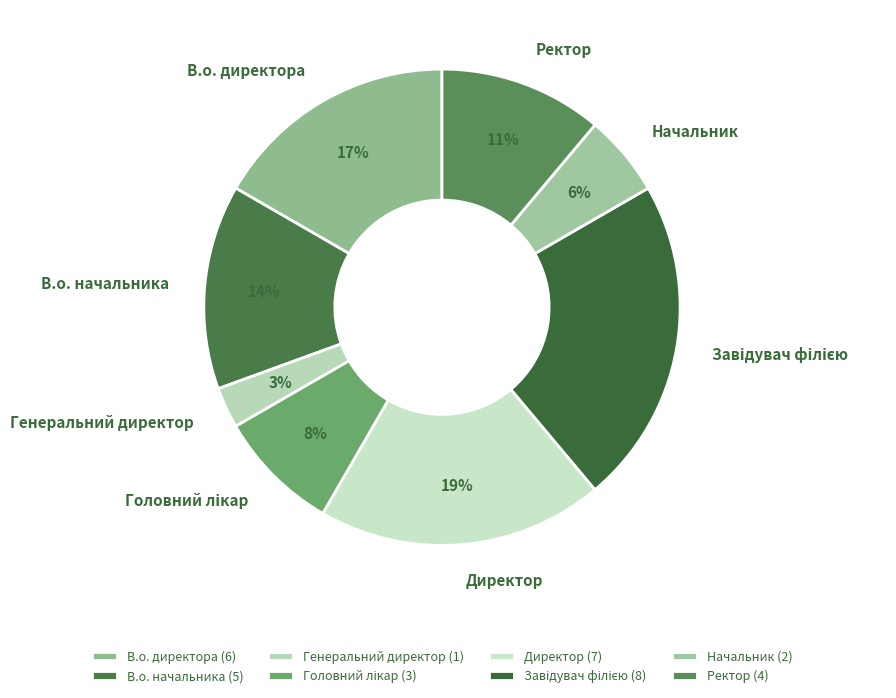

To the nearest percent, what is the difference between the largest and smallest slice percentages?

19%